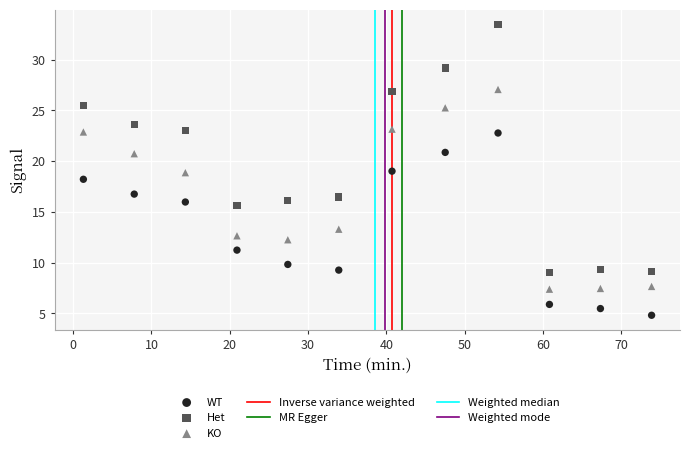

Which series has the widest spread of Y values?

Het